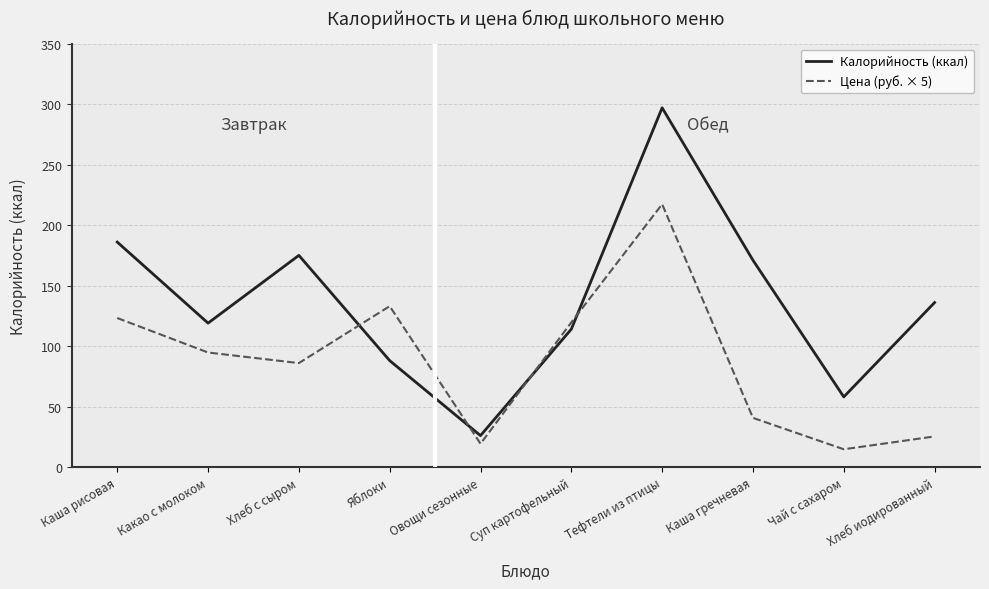

What is the total value across all series at Каша гречневая?

211.7